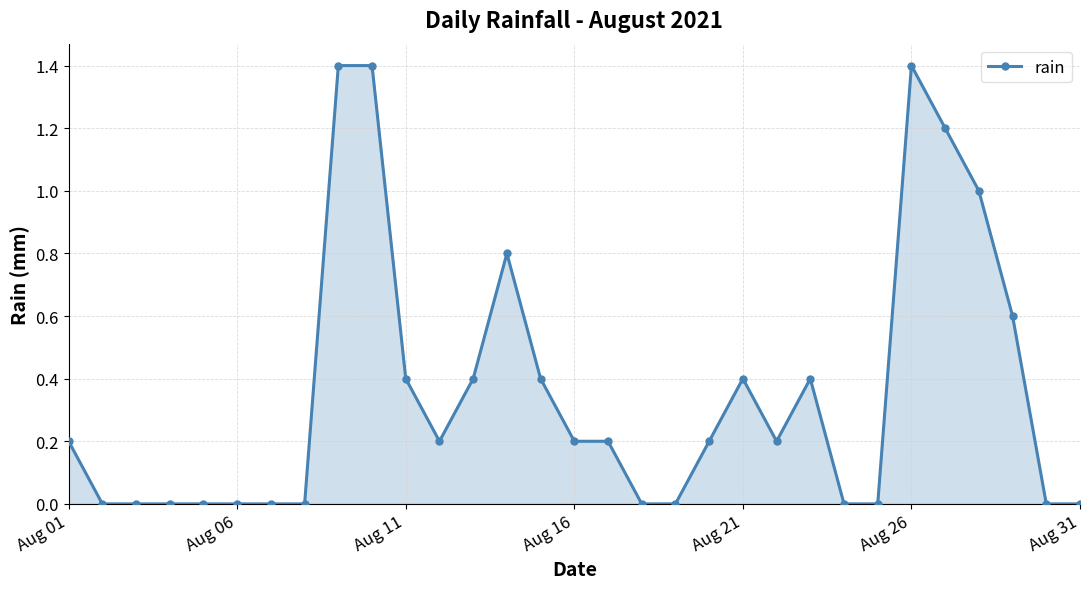

What is the difference between the maximum and second lowest values?

1.4